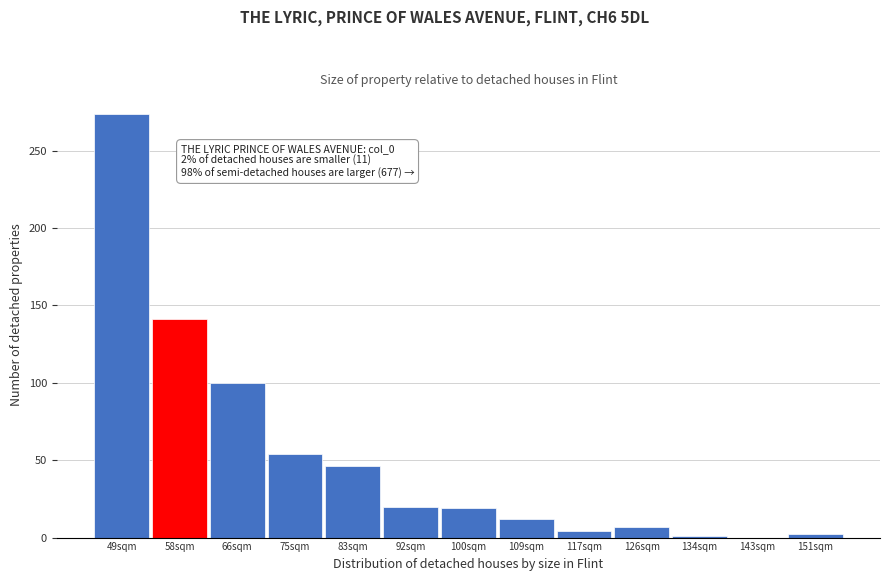

Where is the data nearest to the value 137?

58sqm